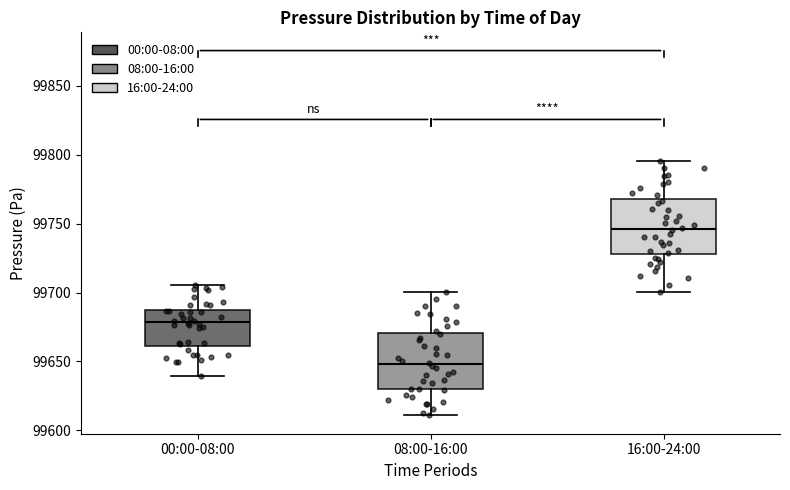

Where does the median line of the box for 08:00-16:00 sit on the y-axis? The values are not printed on the chart, so give them approximately, as read against the axis.

99650